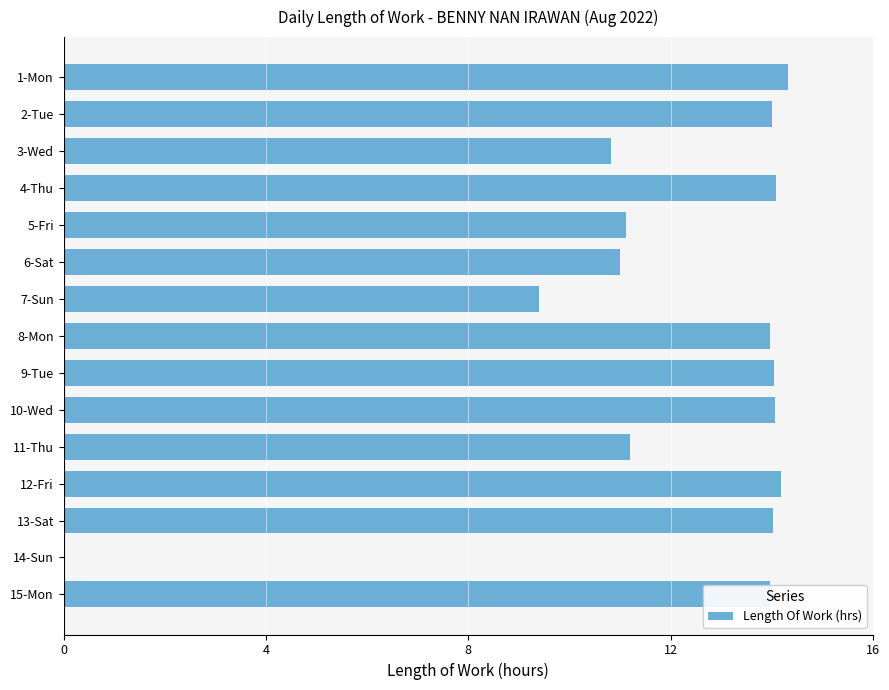

Is it true that the value at 13-Sat is 14.0?

True